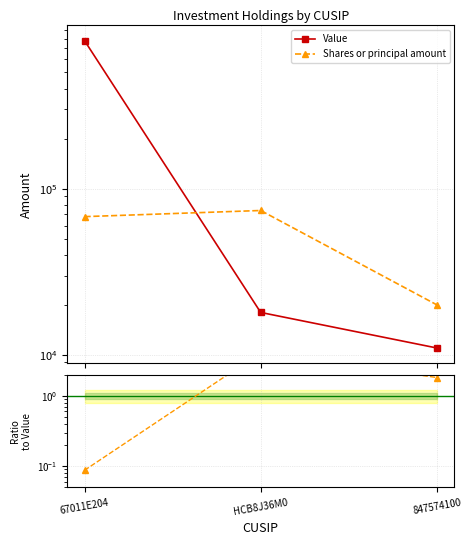

Reading right to left, extract all data points from this chart.

Value: 847574100=11000.0	HCB8J36M0=18000.0	67011E204=777000.0
Shares or principal amount: 847574100=20000.0	HCB8J36M0=73900.0	67011E204=67865.0
Shares/Value ratio: 847574100=1.8	HCB8J36M0=4.1	67011E204=0.1